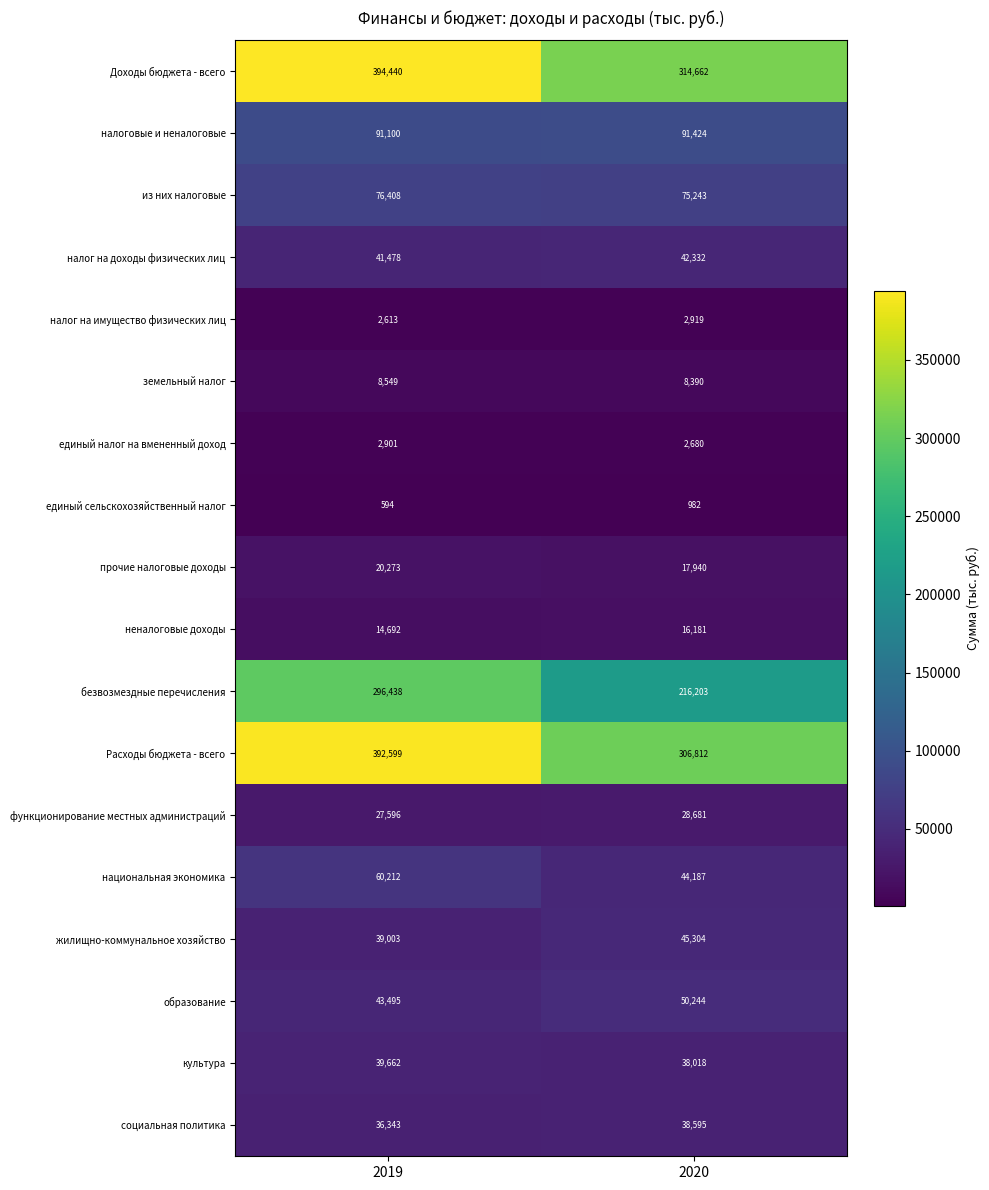

Rank the series at 2020 from lowest to highest value.

единый сельскохозяйственный налог, единый налог на вмененный доход, налог на имущество физических лиц, земельный налог, неналоговые доходы, прочие налоговые доходы, функционирование местных администраций, культура, социальная политика, налог на доходы физических лиц, национальная экономика, жилищно-коммунальное хозяйство, образование, из них налоговые, налоговые и неналоговые, безвозмездные перечисления, Расходы бюджета - всего, Доходы бюджета - всего